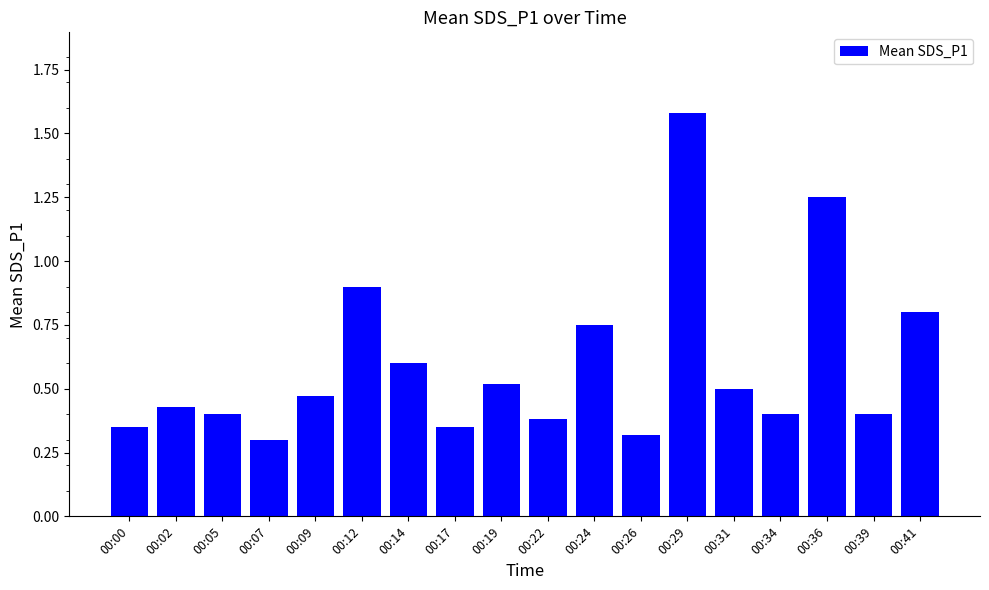

At which category does the chart reach its peak across all series?

00:29